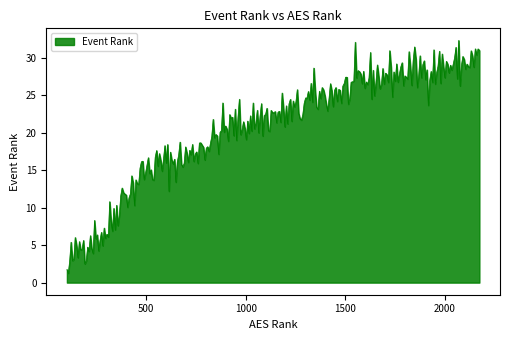

Count the number of data series in this chart.

1